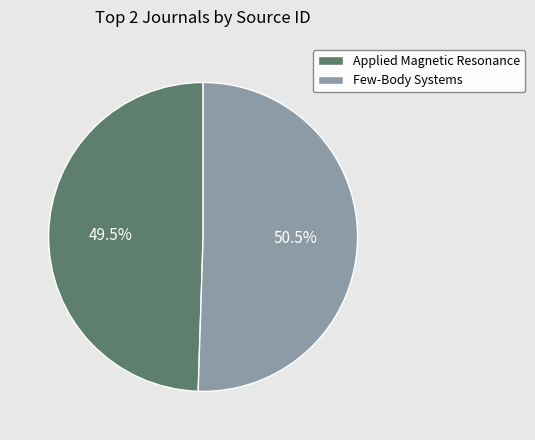

How many segments does this pie chart have?

2